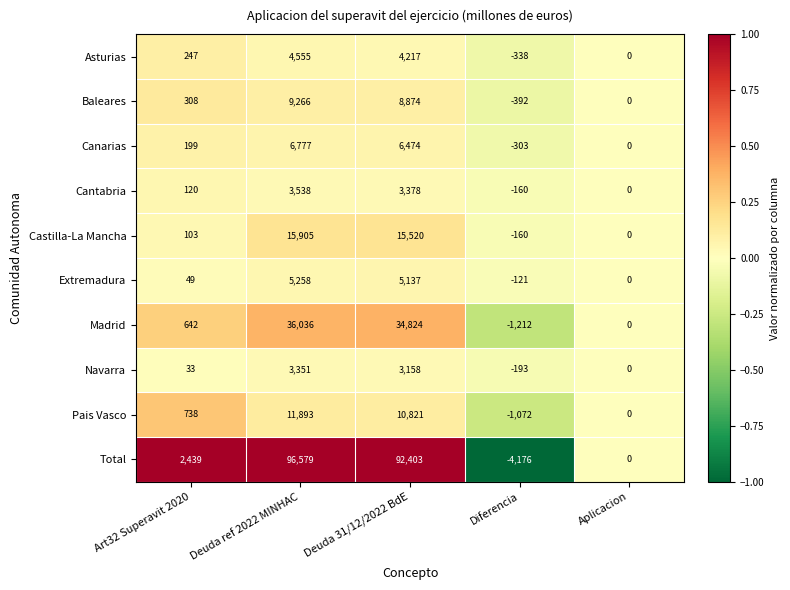

What is the total value across all series at Deuda 31/12/2022 BdE?

184806